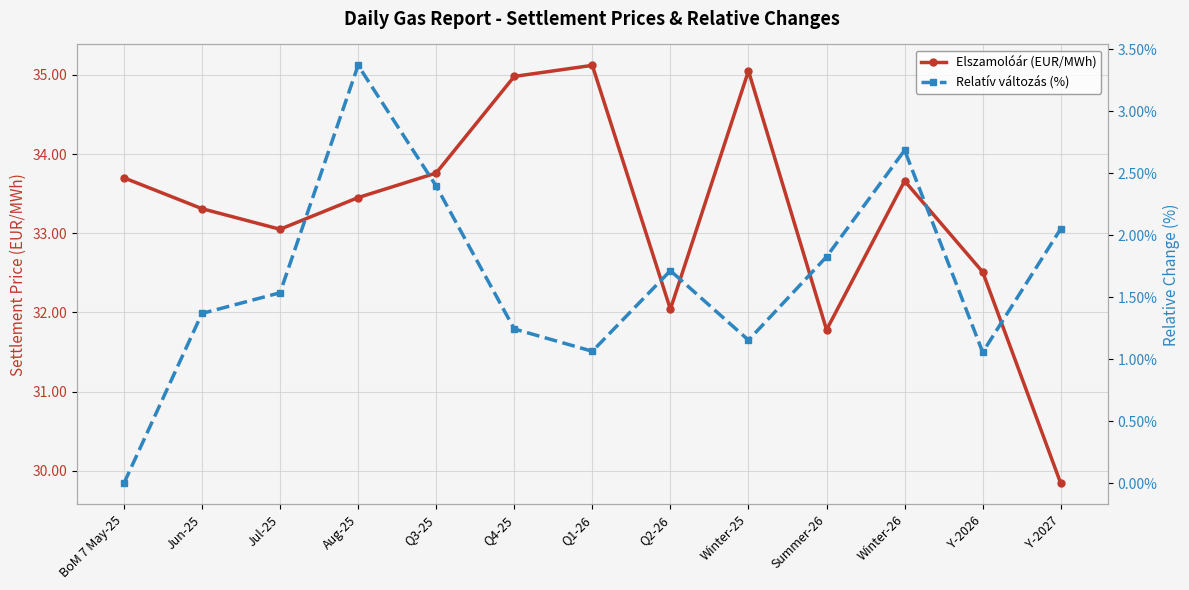

Count the number of categories in the chart.

13